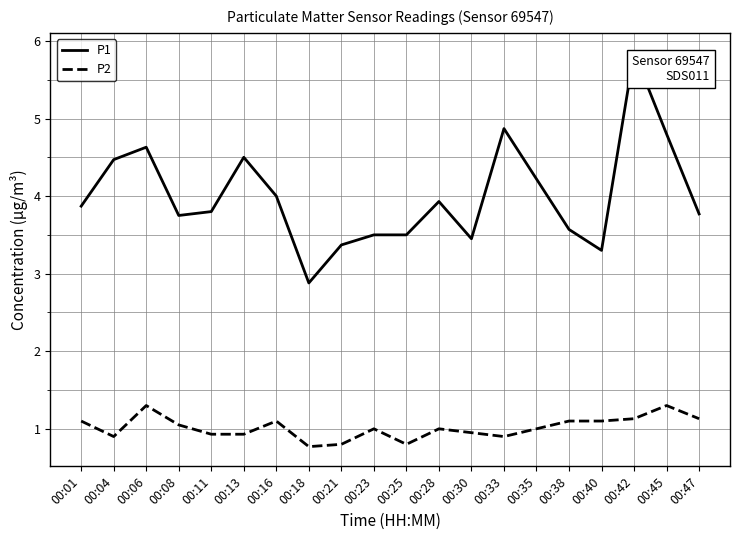

How many lines are shown in the chart?

2